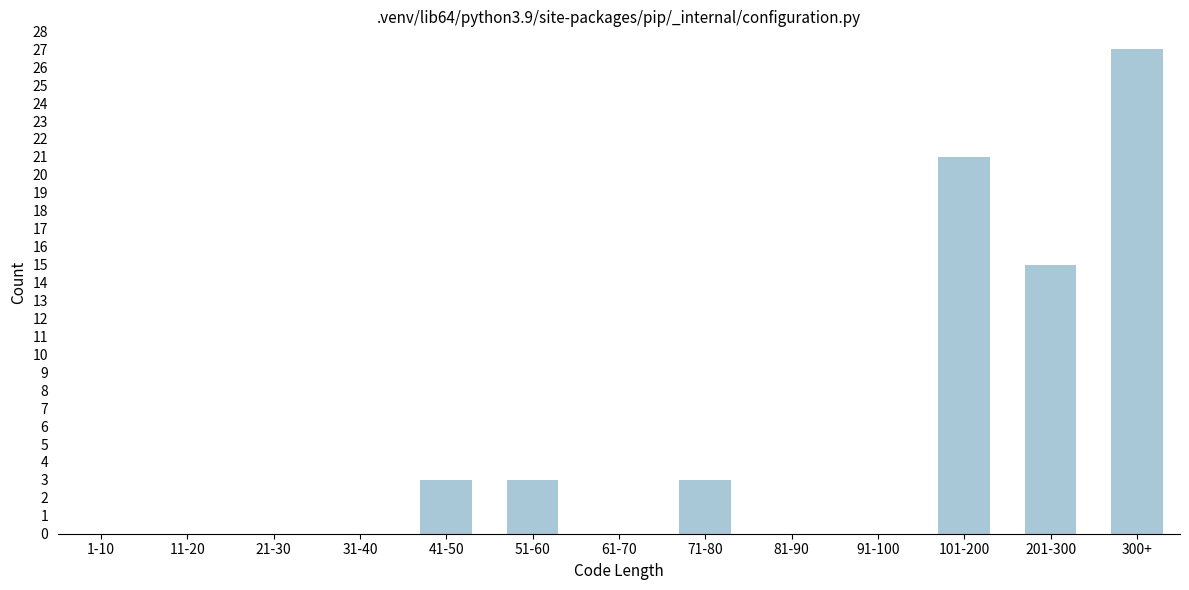

Reading left to right, list all the values displayed in this chart.

1-10=0	11-20=0	21-30=0	31-40=0	41-50=3	51-60=3	61-70=0	71-80=3	81-90=0	91-100=0	101-200=21	201-300=15	300+=27